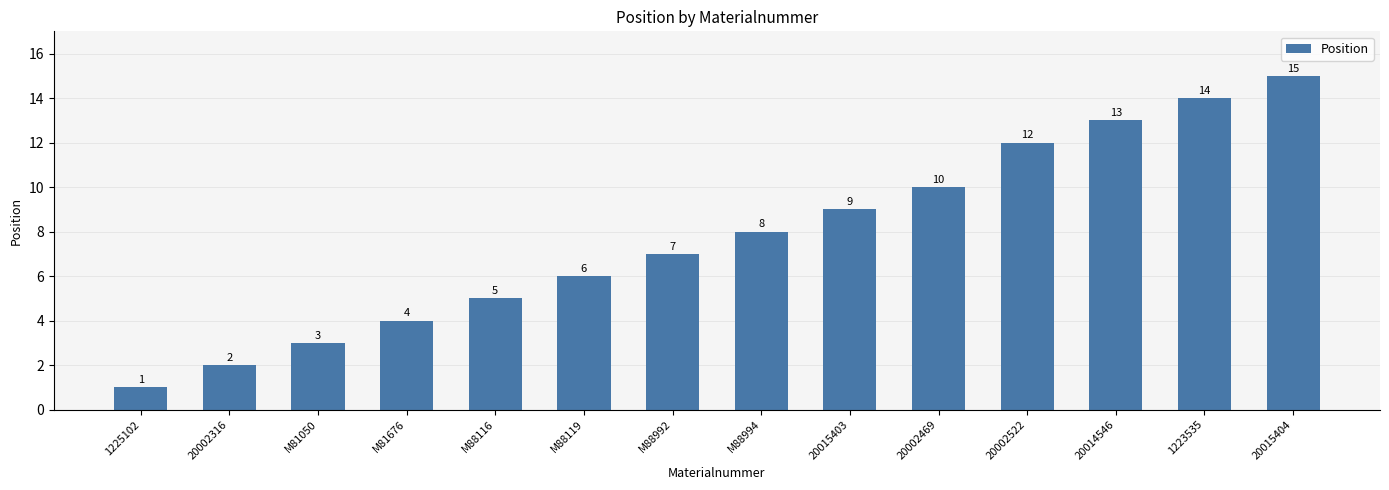

What is the label of the 7th bar from the right?

M88994